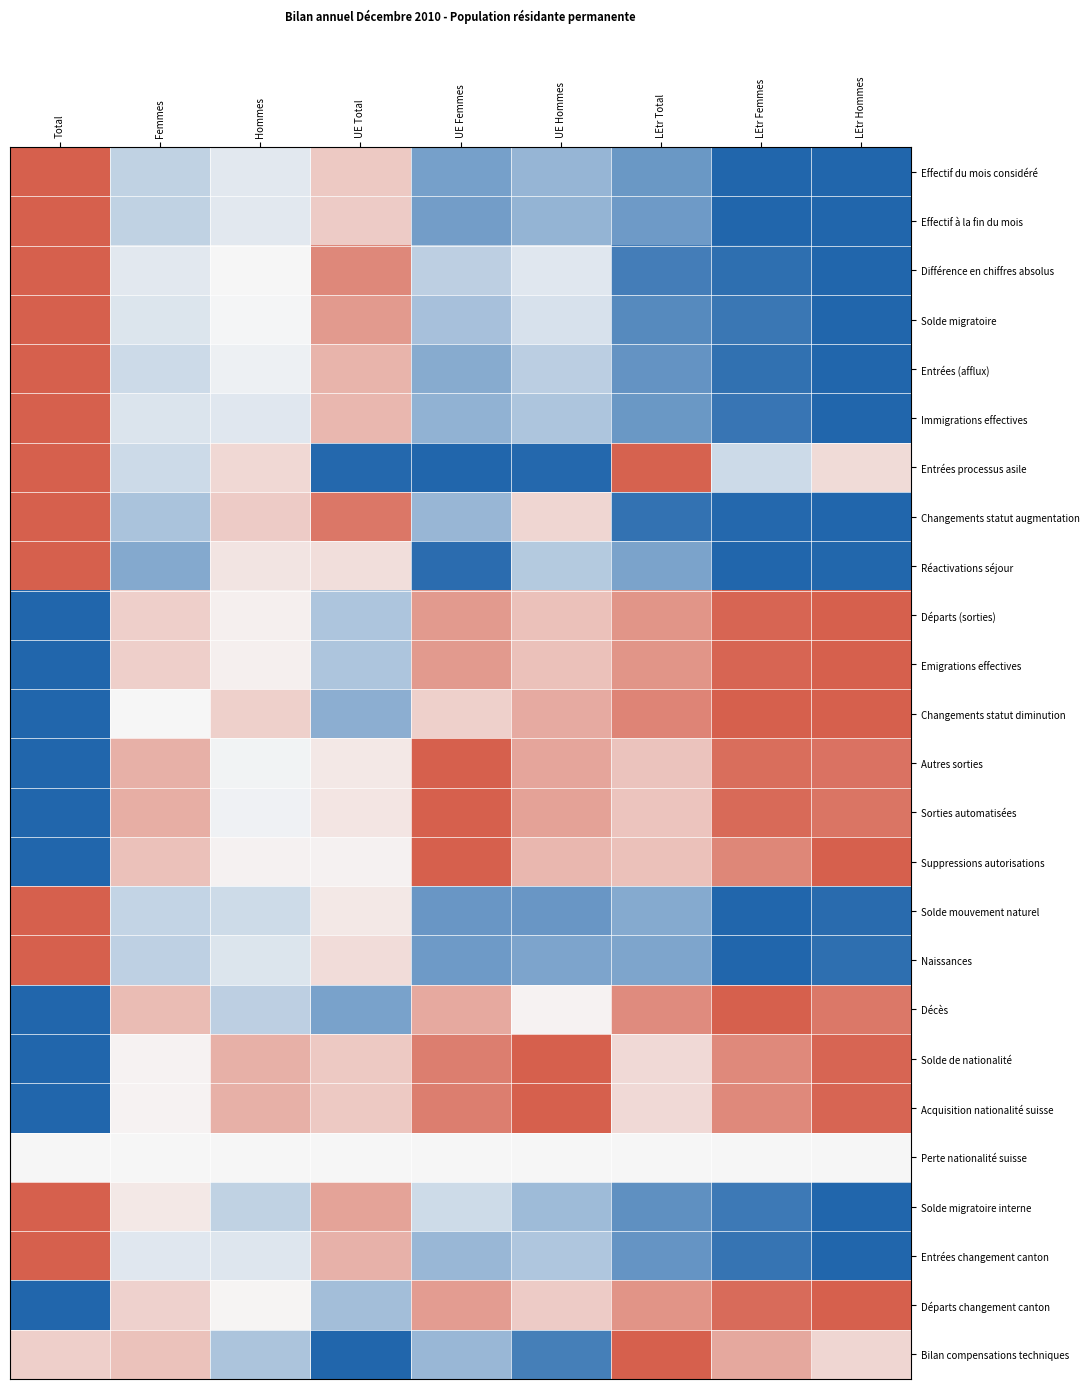

What is the spread (max minus min) of values at UE Femmes?

1.0